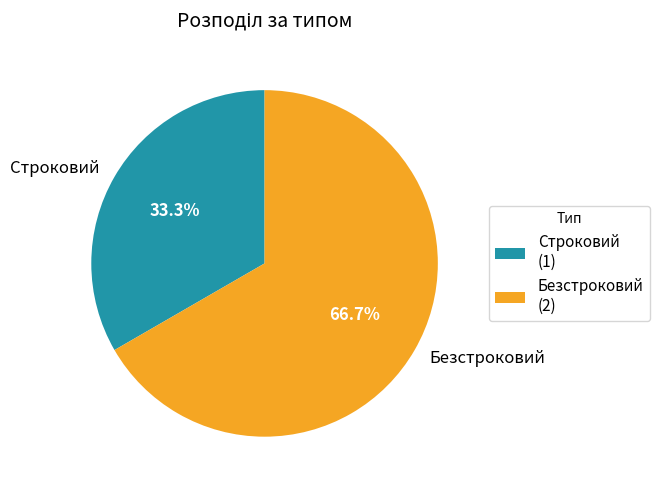

Count the number of slices in the pie.

2